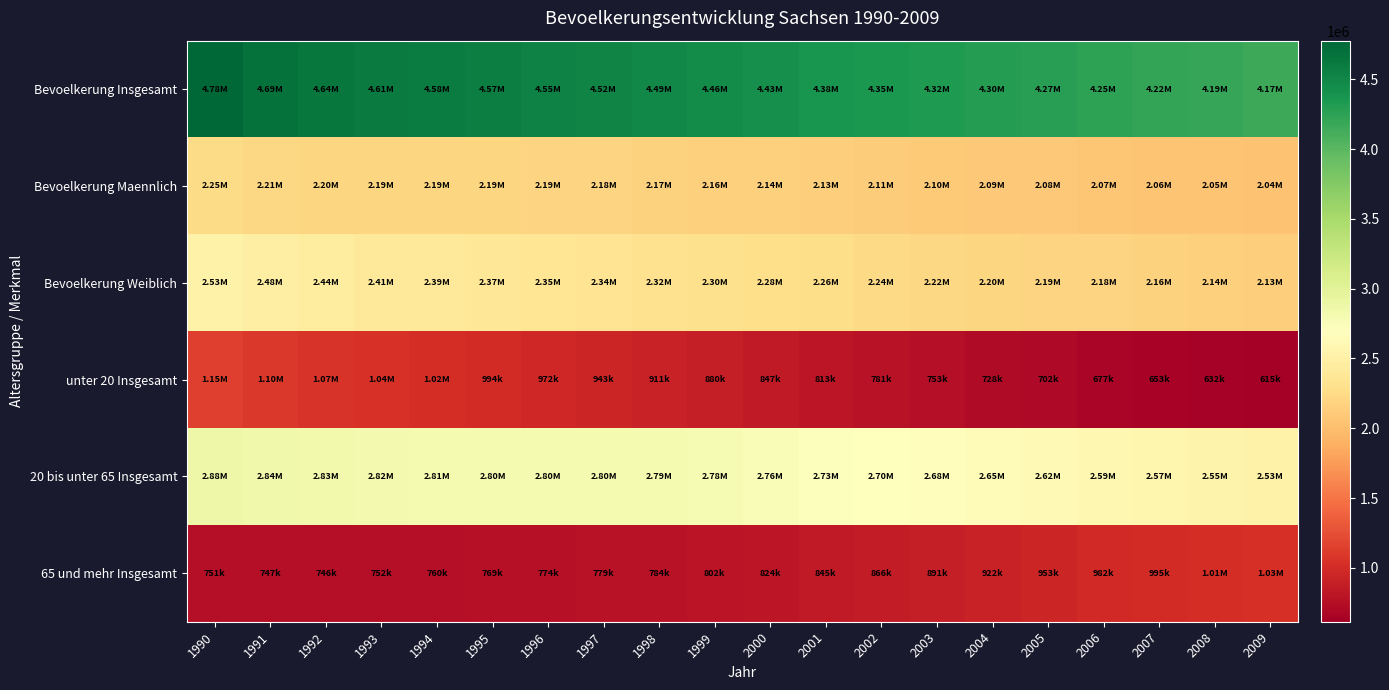

List the series in order of their peak value, lowest first.

65 und mehr Insgesamt, unter 20 Insgesamt, Bevoelkerung Maennlich, Bevoelkerung Weiblich, 20 bis unter 65 Insgesamt, Bevoelkerung Insgesamt